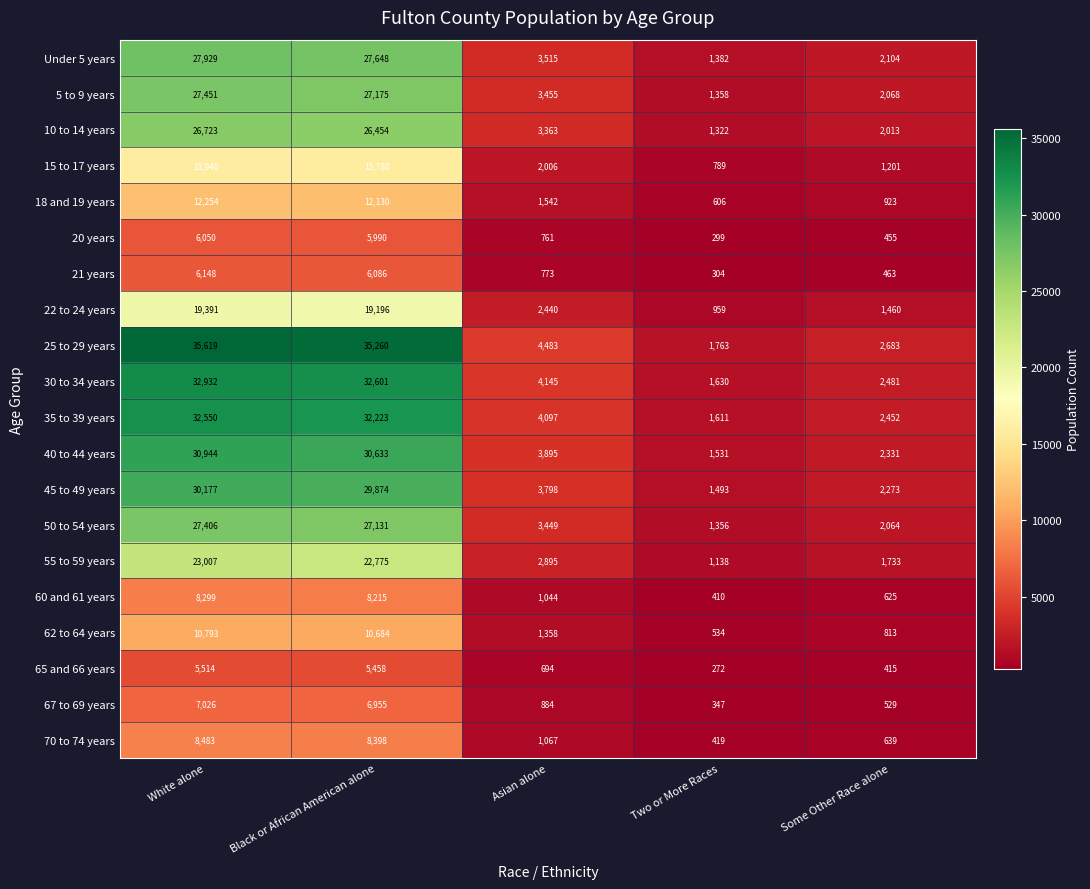

Is it true that 21 years equals 456 at Asian alone?

False